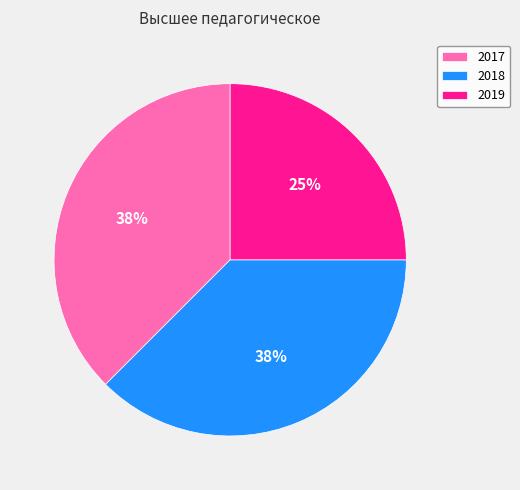

Does 2019 account for over 50% of the chart?

No